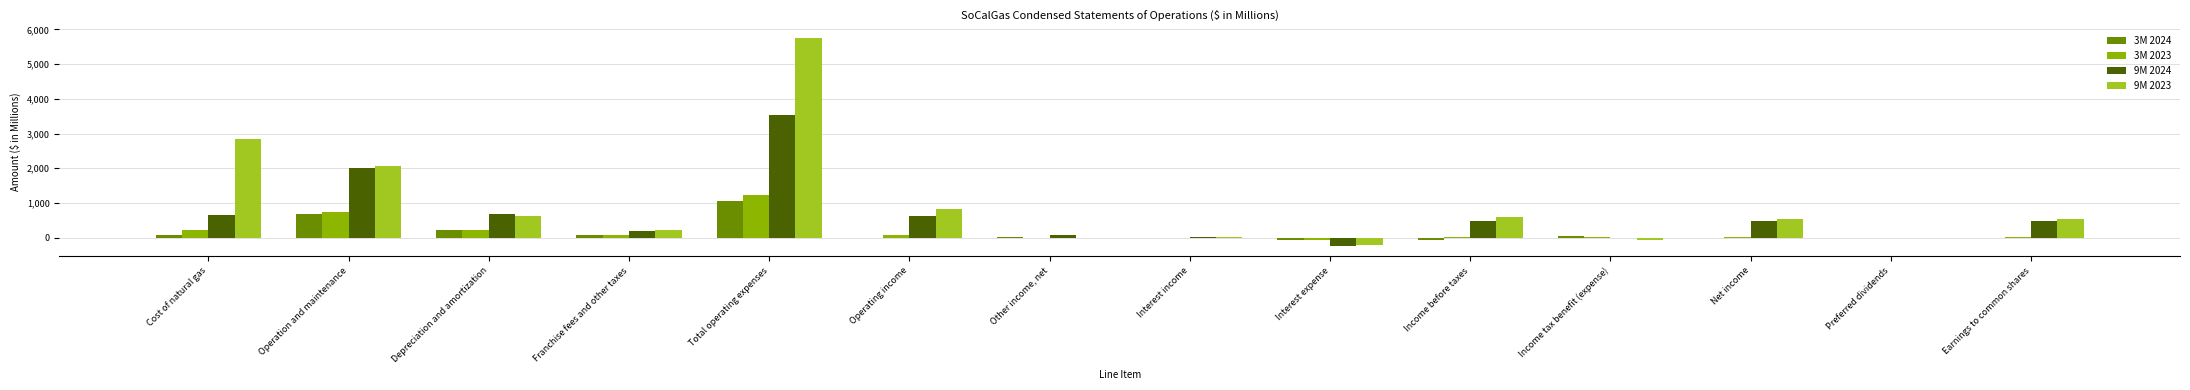

How many groups of bars are there?

14